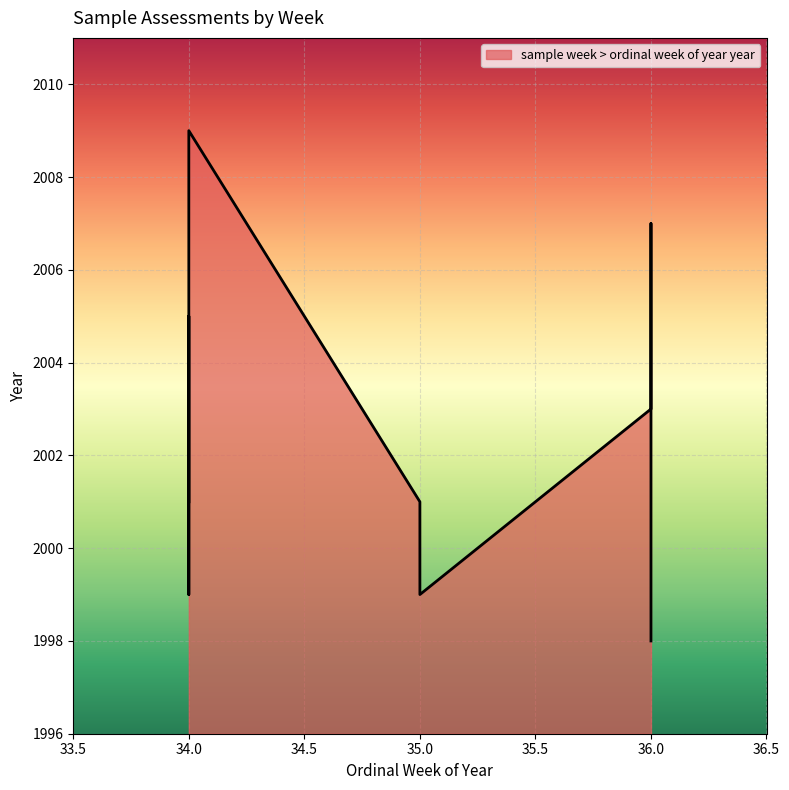

Count the number of categories in the chart.

10